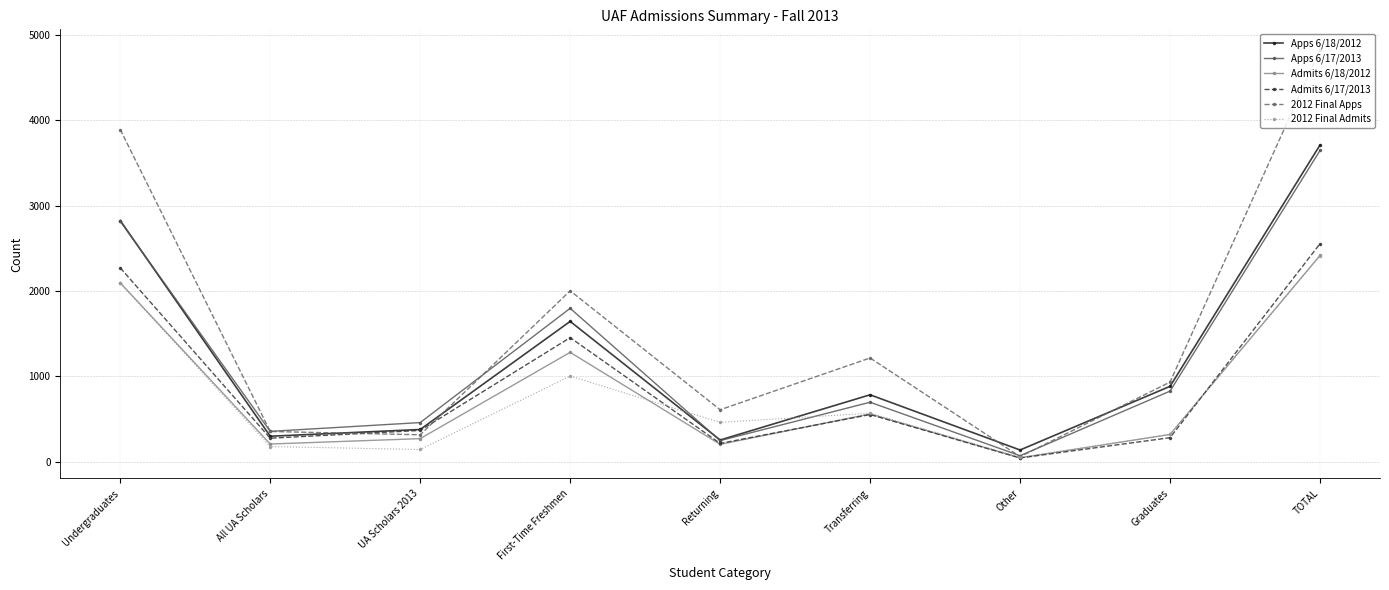

True or false: Admits 6/17/2013 has a value of 277 at All UA Scholars.

True